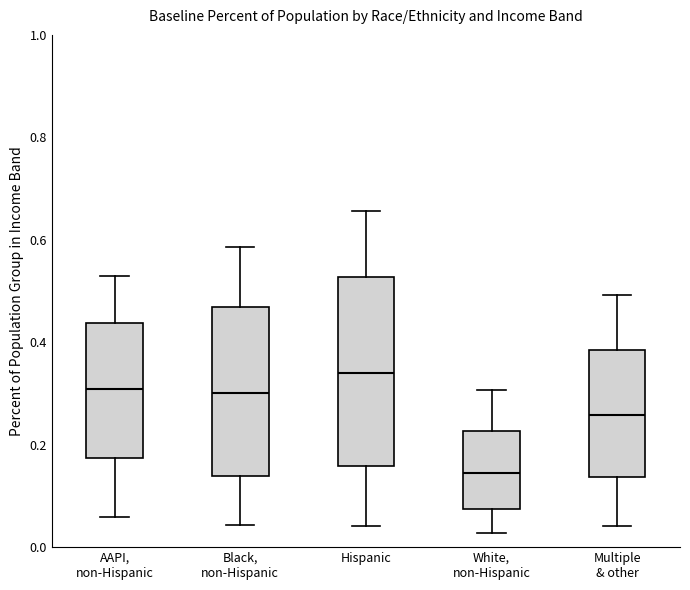

Reading left to right, transcribe this box plot: for each box, give where its median line is, the range the box spans, and where its two whiskers end, as read against the y-axis. The values are not printed on the chart, so give them approximately, as read against the axis.

AAPI, non-Hispanic: median 0.30, box 0.18 to 0.44, whiskers 0.06 to 0.52
Black, non-Hispanic: median 0.30, box 0.14 to 0.46, whiskers 0.04 to 0.58
Hispanic: median 0.34, box 0.16 to 0.52, whiskers 0.04 to 0.66
White, non-Hispanic: median 0.14, box 0.08 to 0.22, whiskers 0.02 to 0.30
Multiple & other: median 0.26, box 0.14 to 0.38, whiskers 0.04 to 0.50